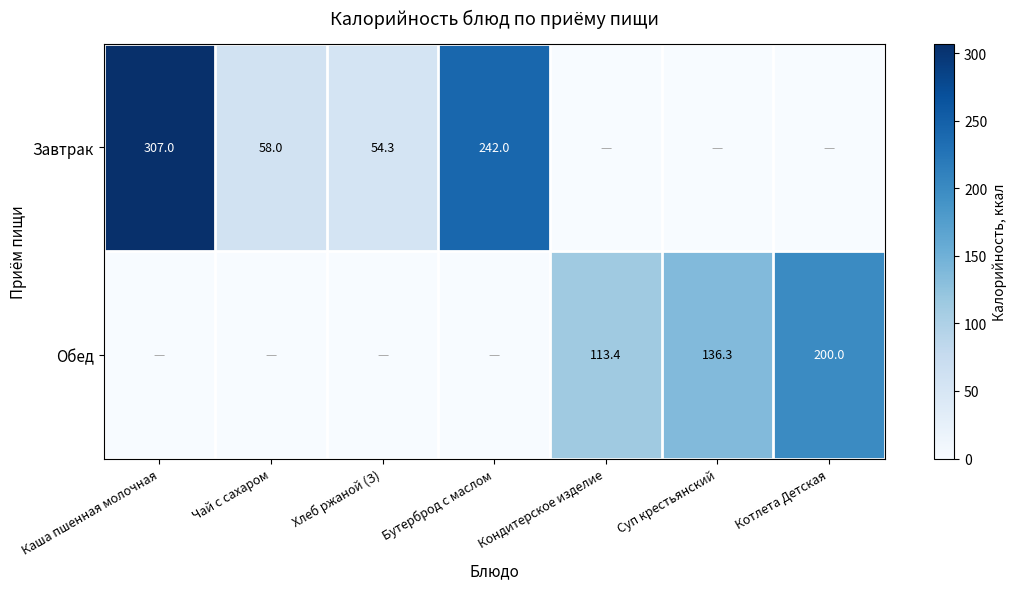

Is the value of Завтрак at Бутерброд с маслом greater than the value of Обед at Суп крестьянский?

Yes